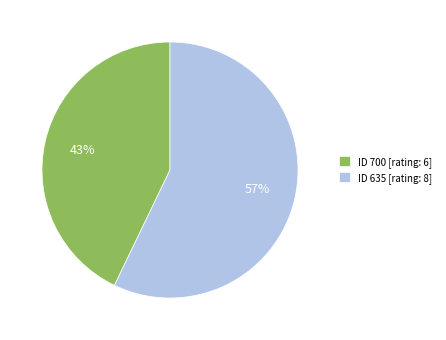

Is there a majority slice in this chart?

Yes